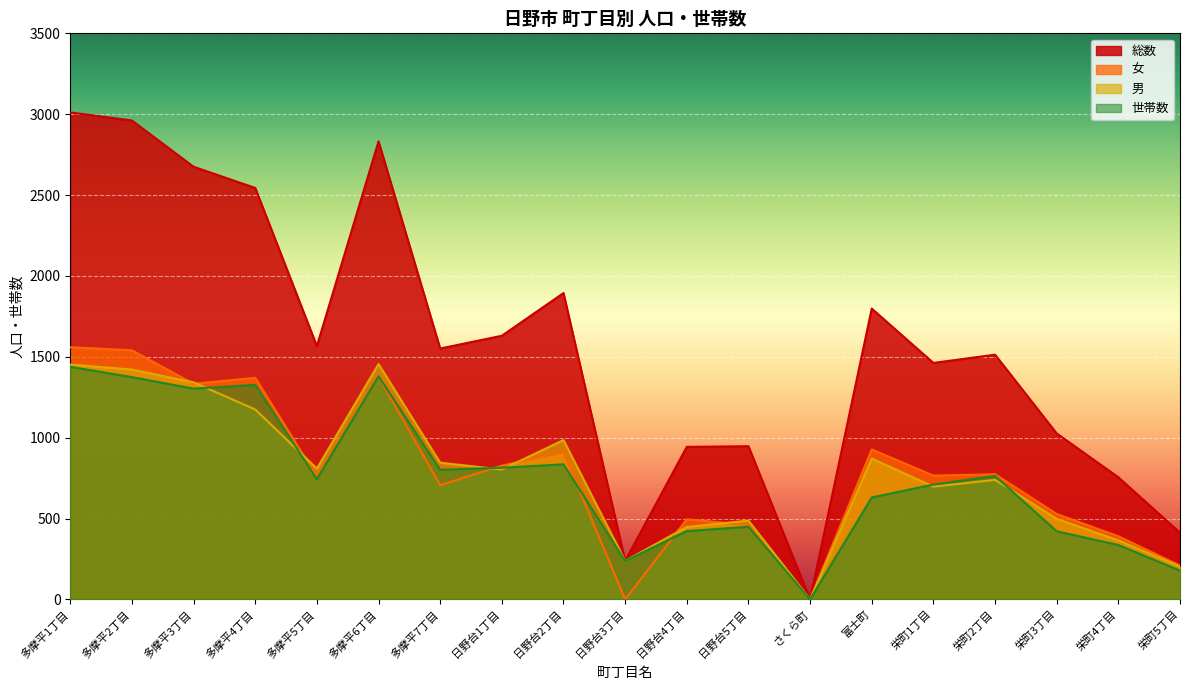

At which label is 総数 closest to 1505?

栄町2丁目